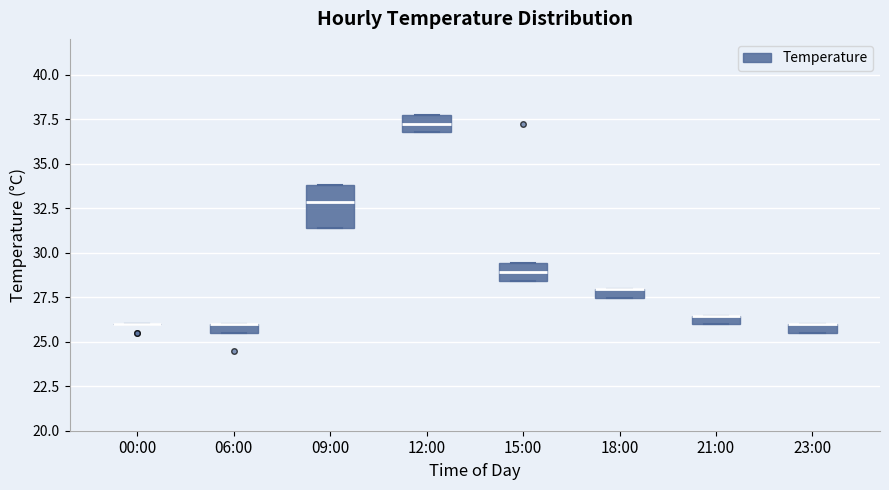

Which box is the tallest, from its lower edge to its upper edge?

09:00